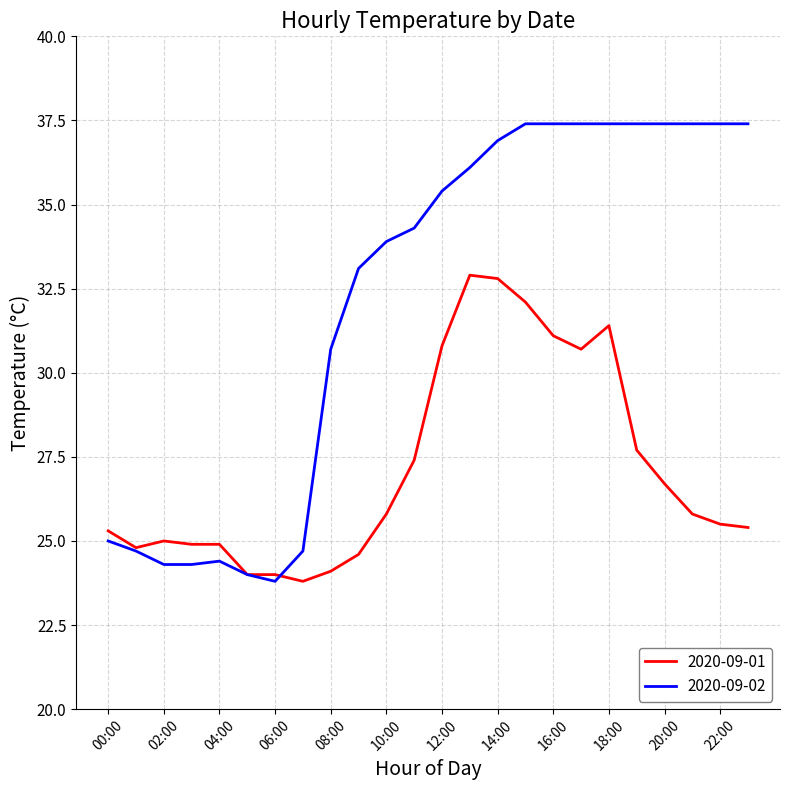

How many lines are shown in the chart?

2